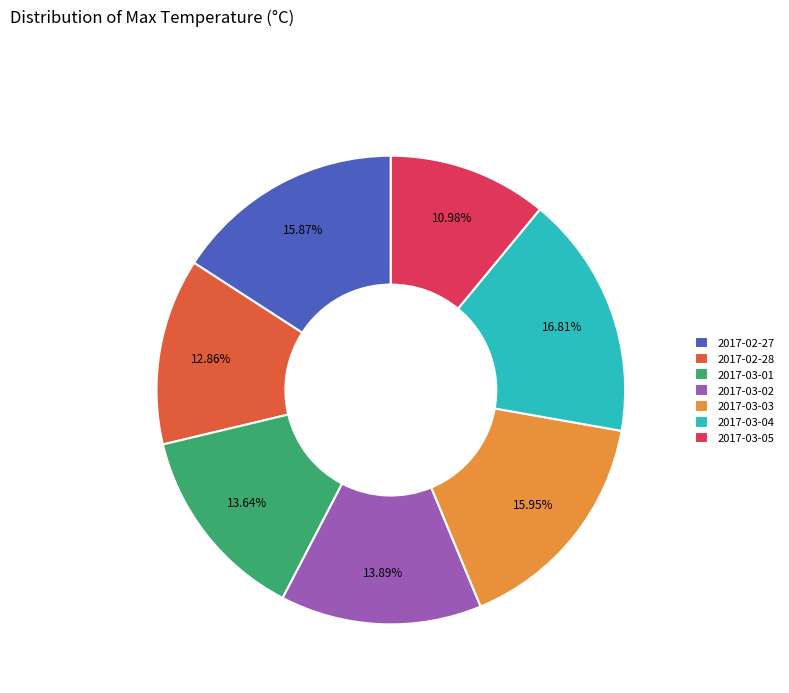

Count the number of slices in the pie.

7